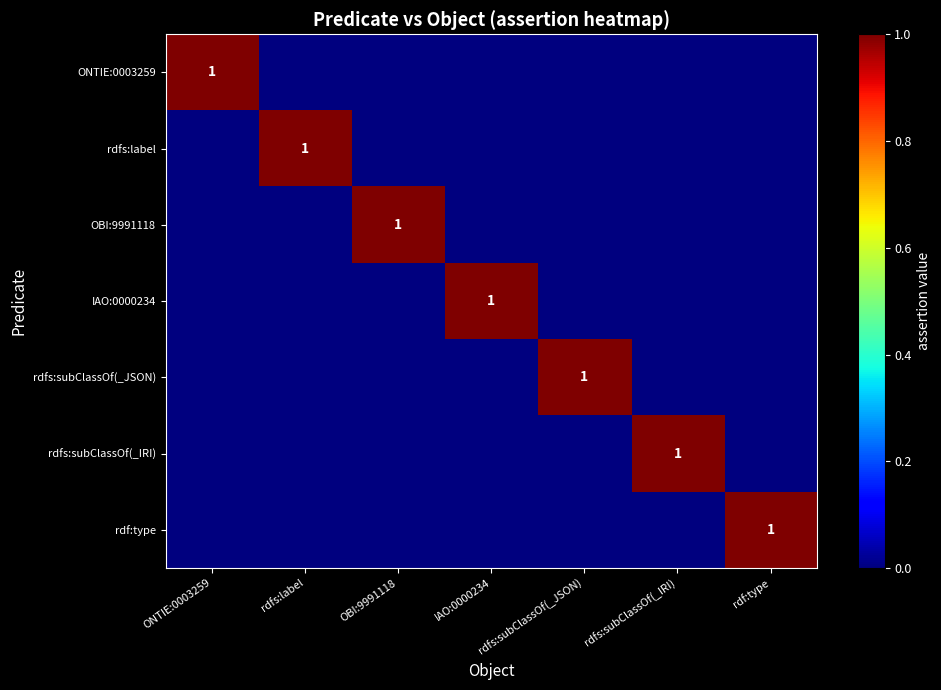

Is it true that rdfs:subClassOf(_IRI) equals 1 at OBI:9991118?

False